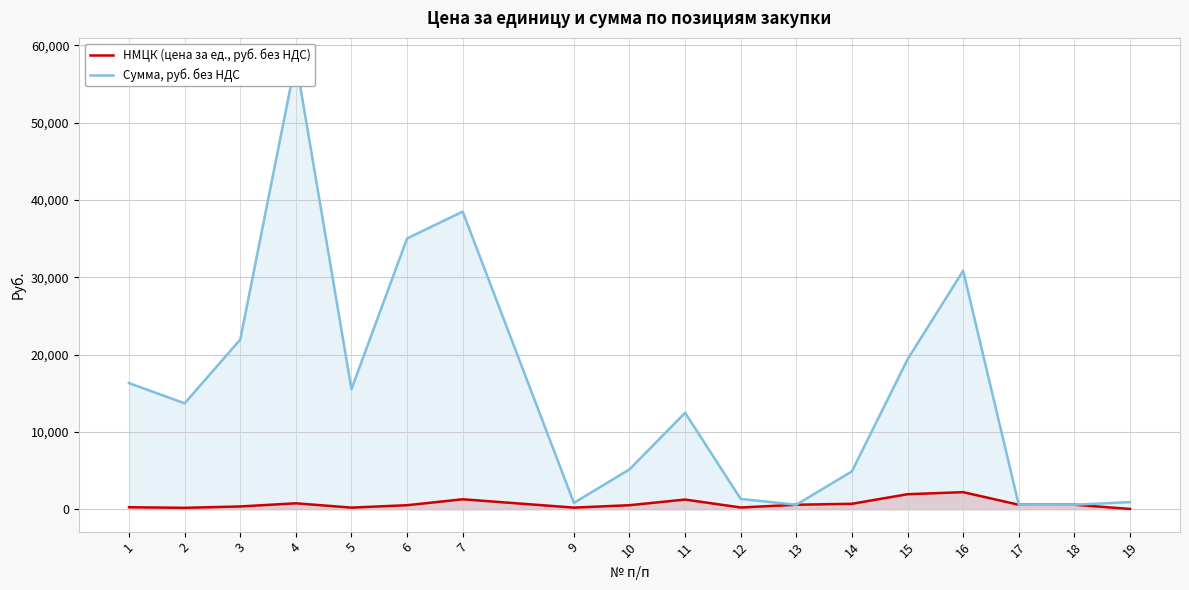

True or false: Сумма, руб. без НДС has more than 2 points higher than both neighbors.

True